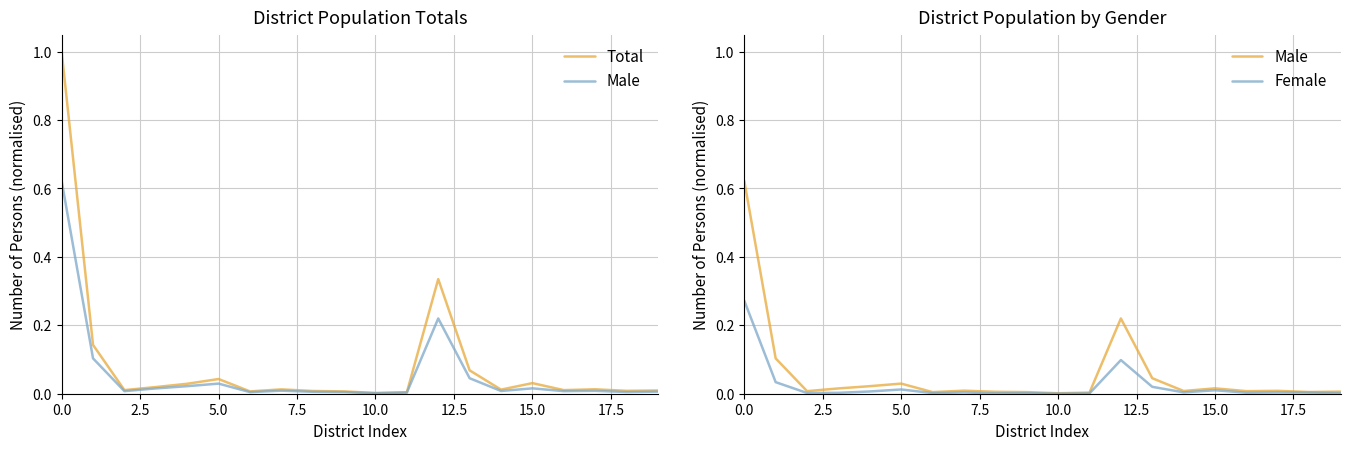

True or false: Female and Total intersect in this chart.

False